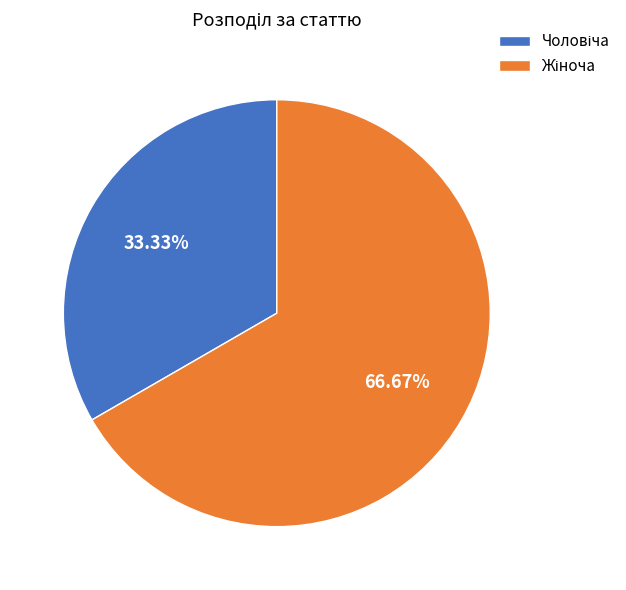

Does any single category account for the majority?

Yes